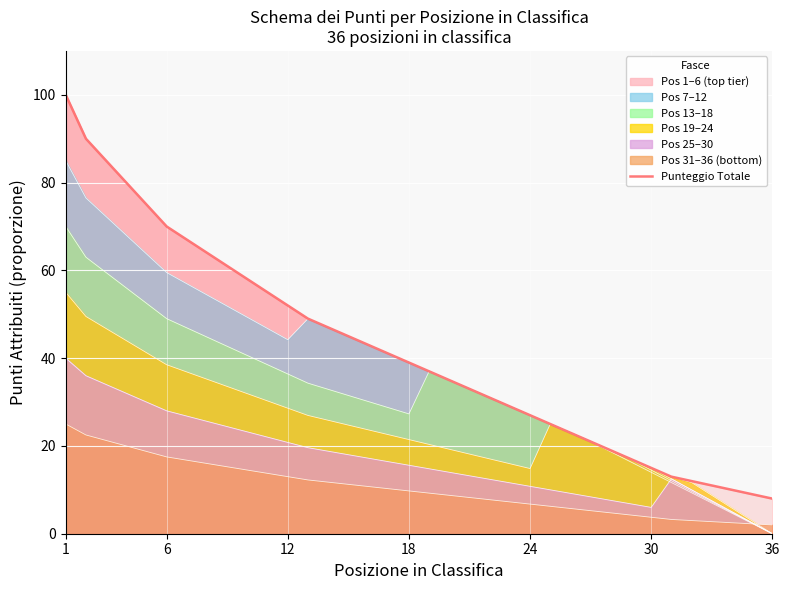

Does the chart display data point markers on the line(s)?

No